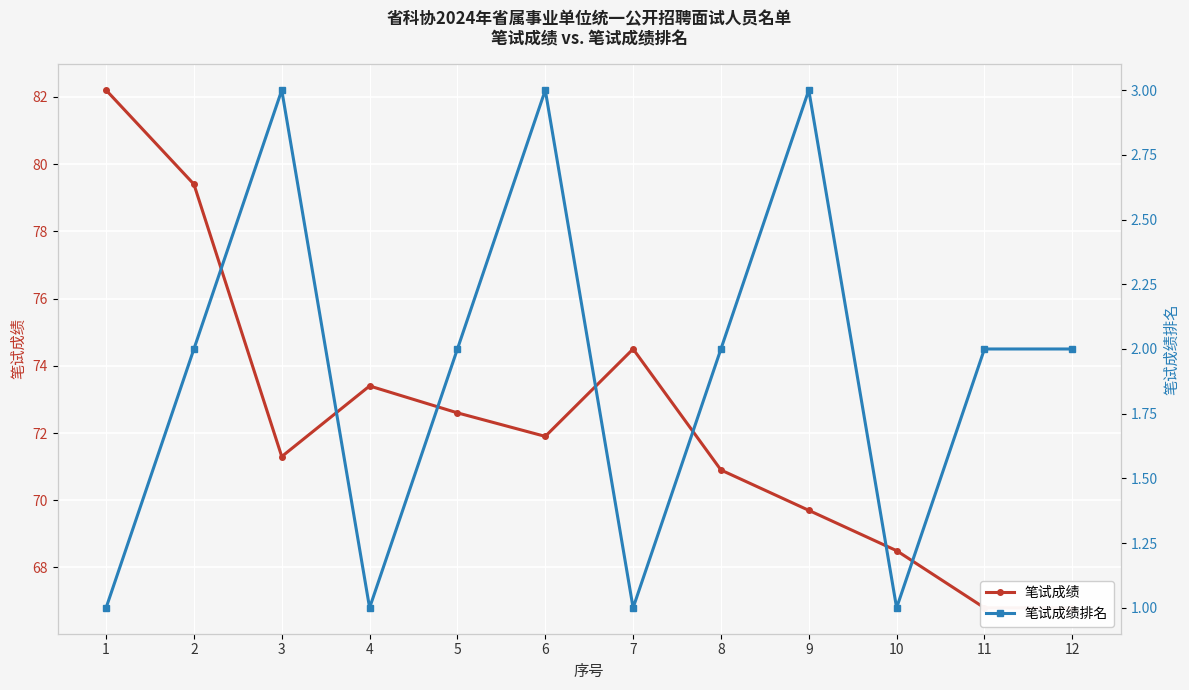

Between 1 and 11, which series saw the biggest shift?

笔试成绩